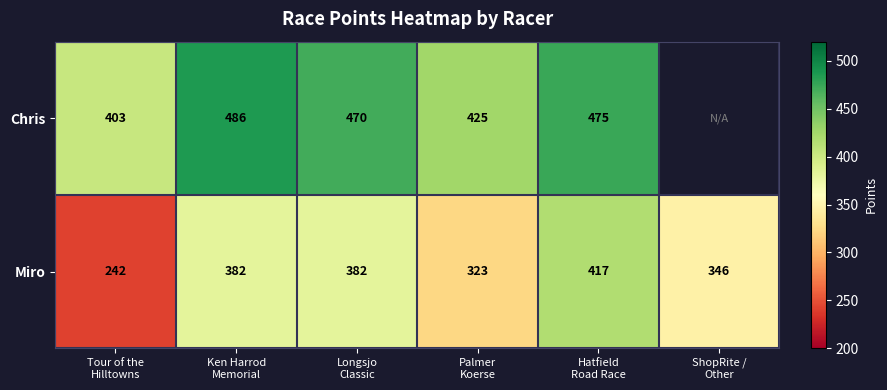

How many distinct data groups are displayed?

2